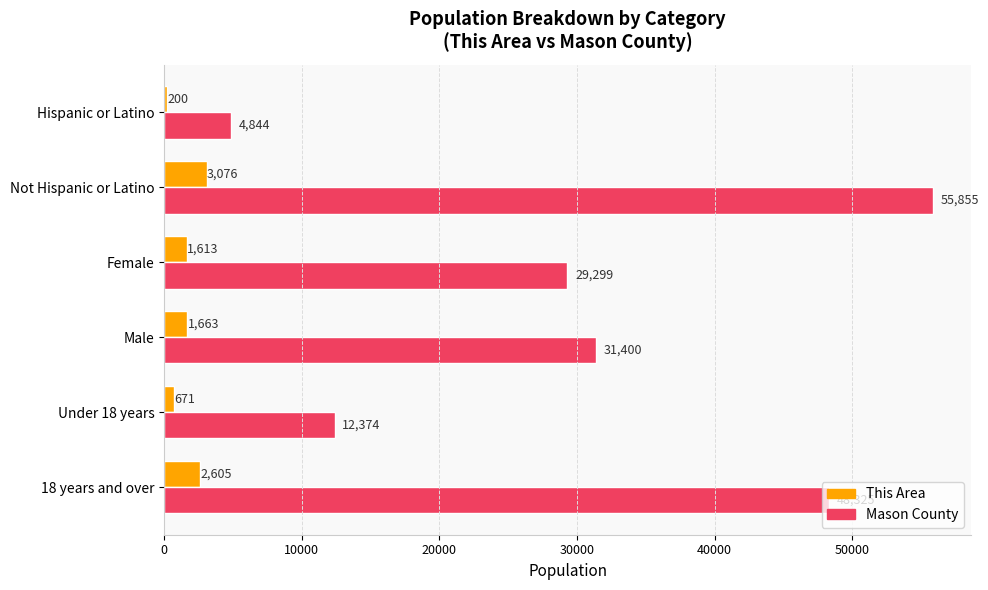

What is the sum of all Mason County values?

182097